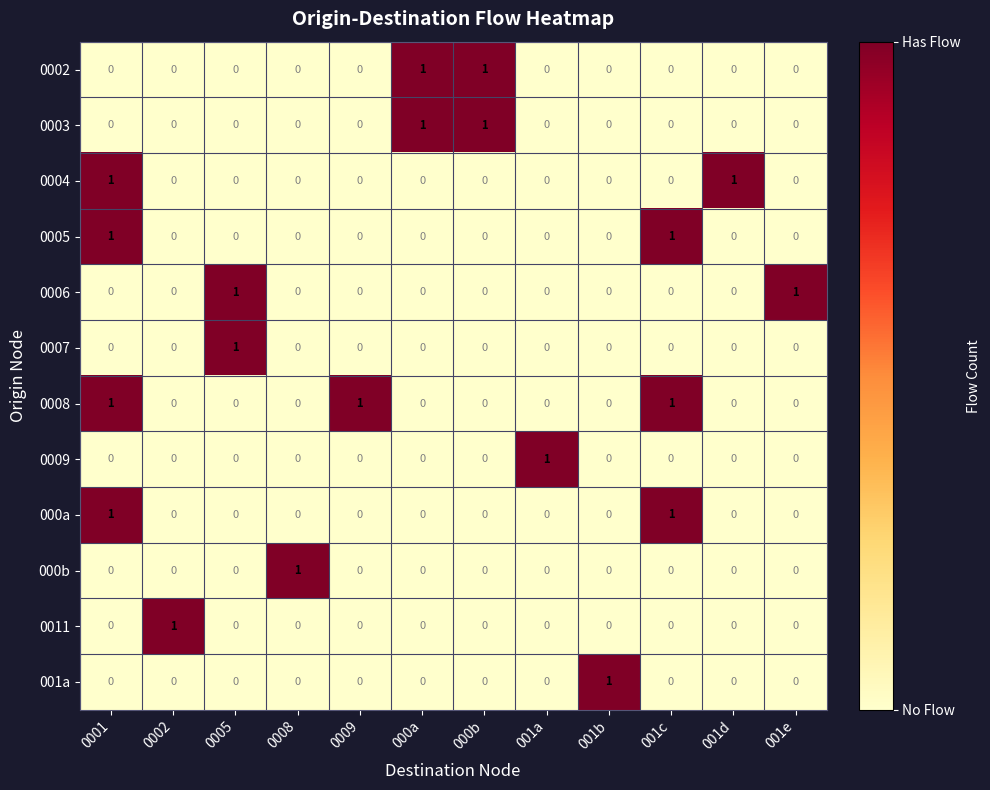

How many series are shown in this chart?

12